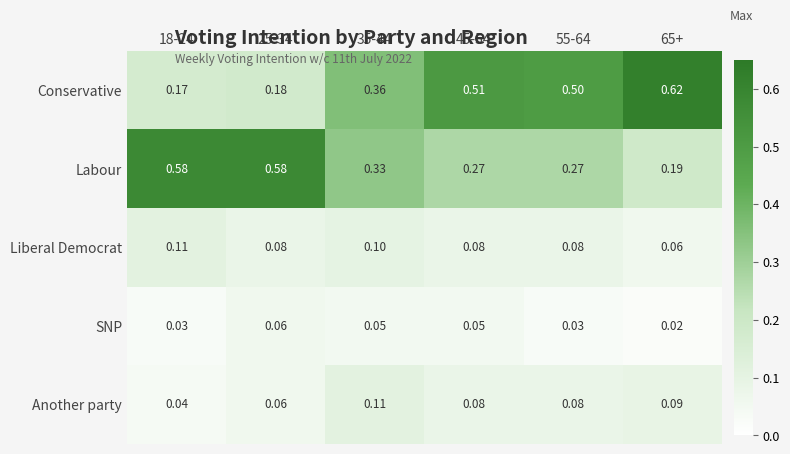

Which series has the widest spread of values?

Conservative